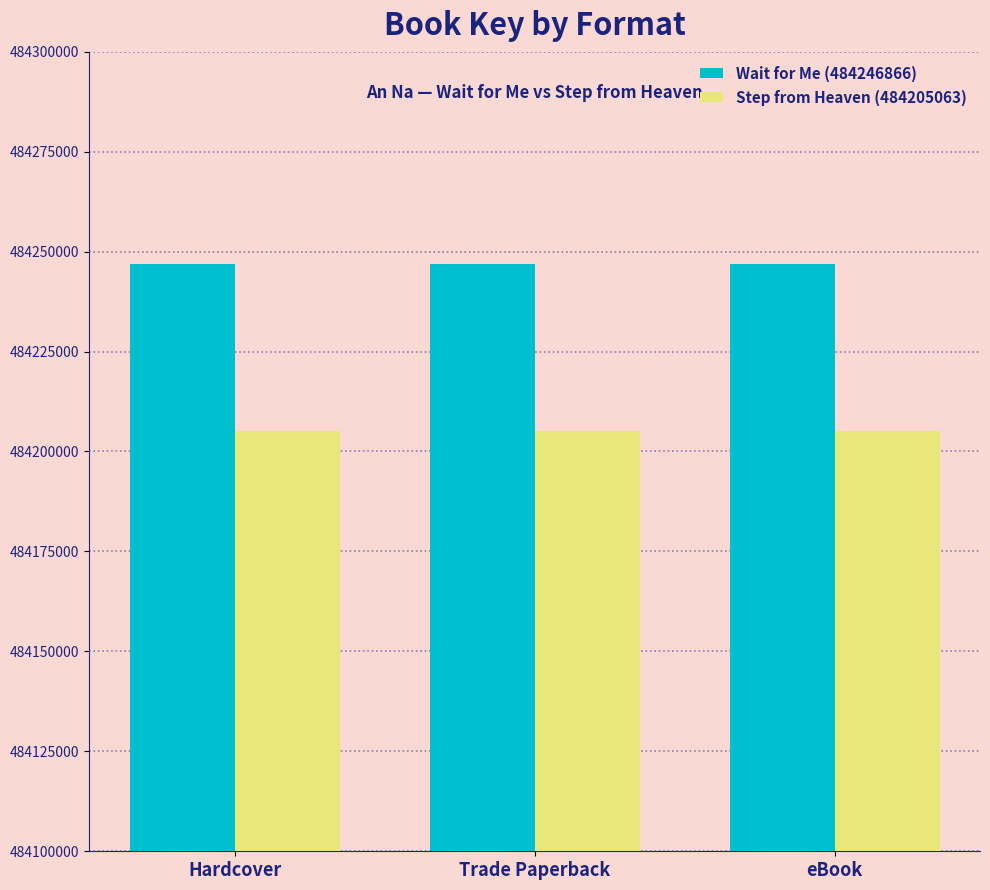

Rank the series at Trade Paperback from highest to lowest value.

Wait for Me (484246866), Step from Heaven (484205063)